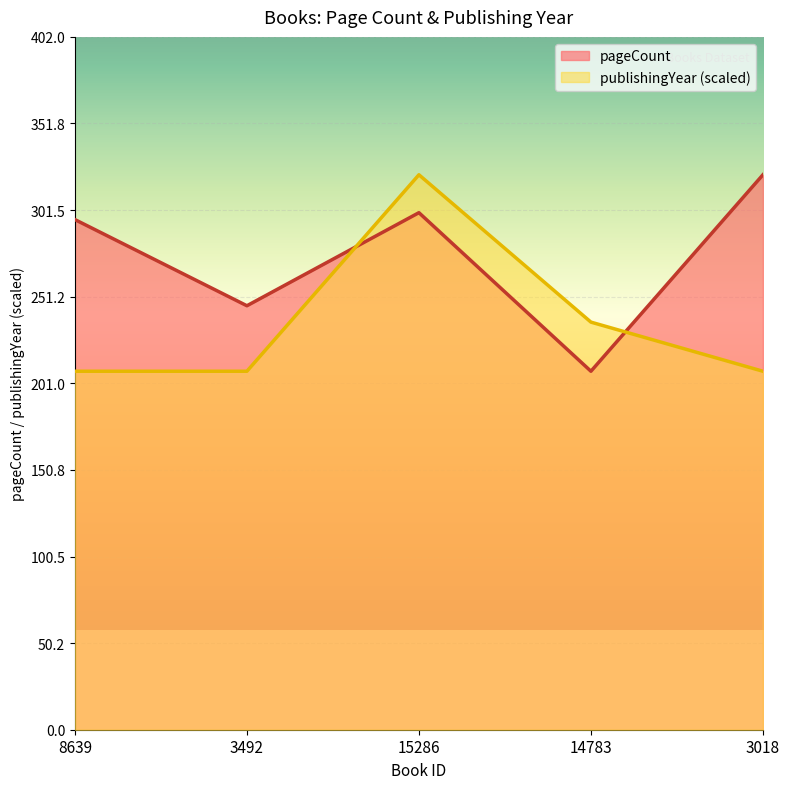

What is the label of the 2nd point from the right?

14783